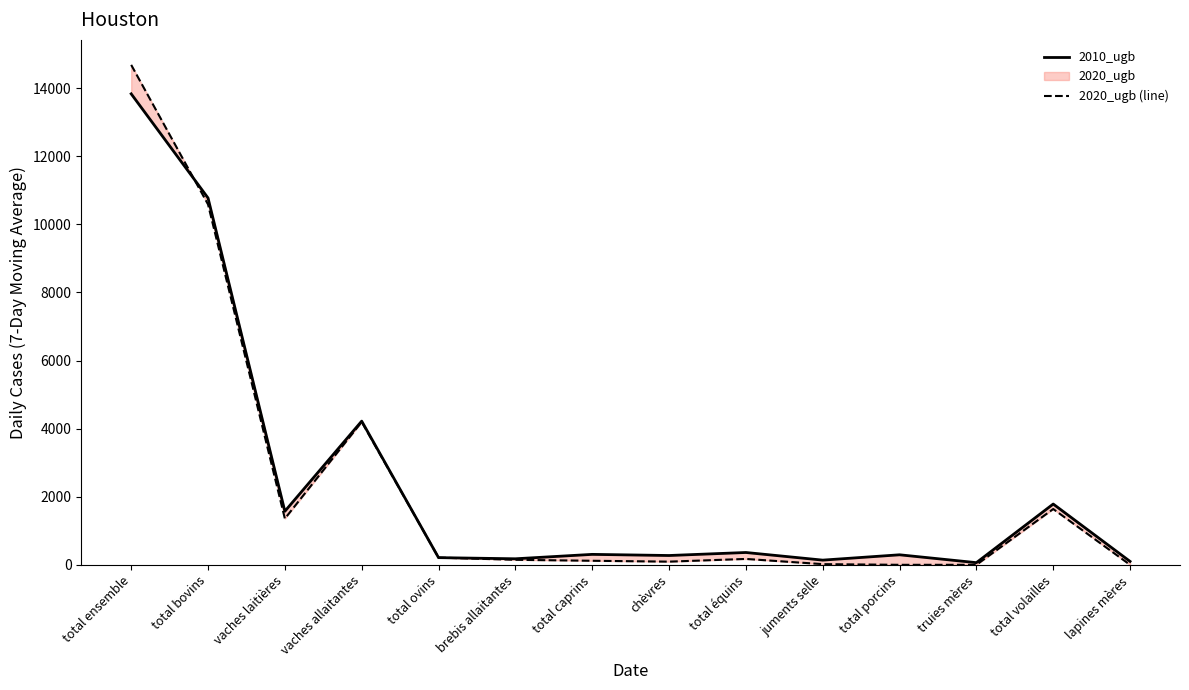

What is the lowest value of the 2010_ugb series?

63.4